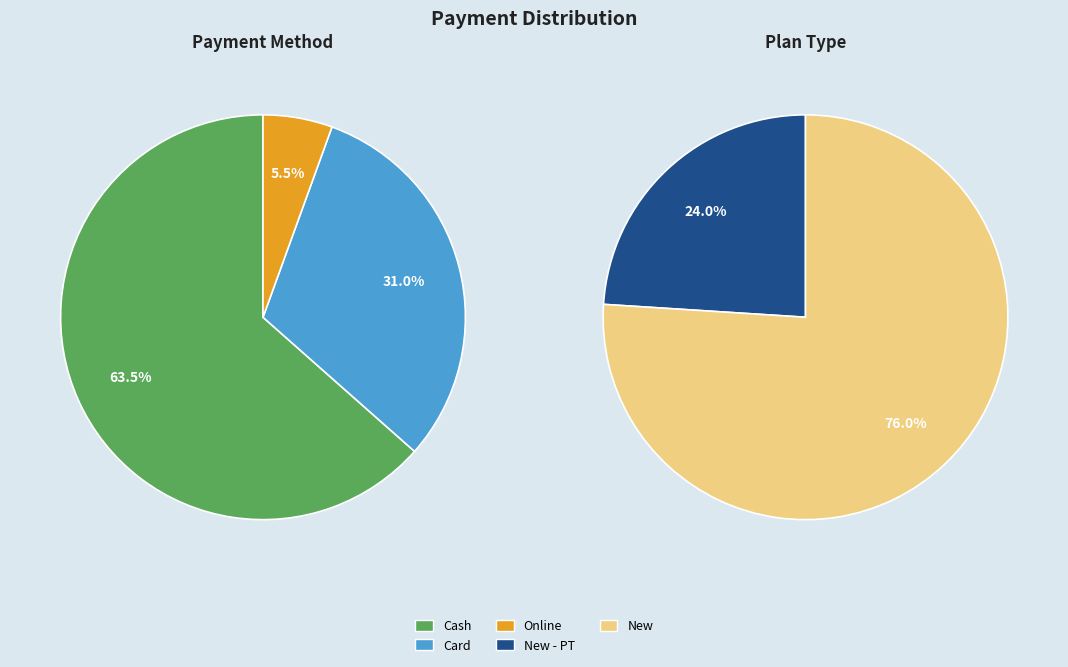

Does shinam bagga account for over 50% of the chart?

No